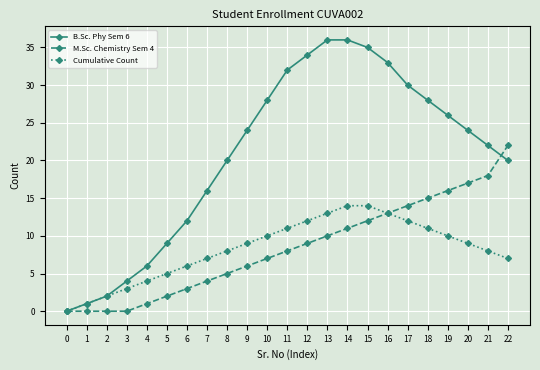

What is the difference between the highest and lowest values at 17?

18